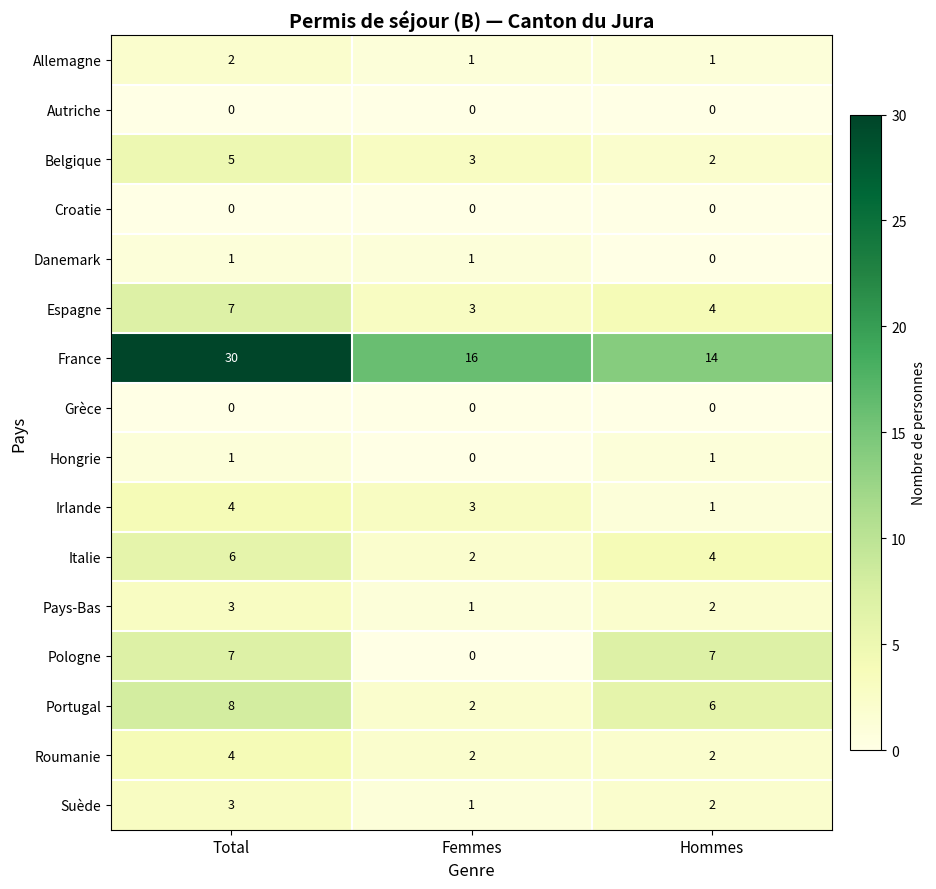

Count the Espagne values in the range 3 to 7.

3